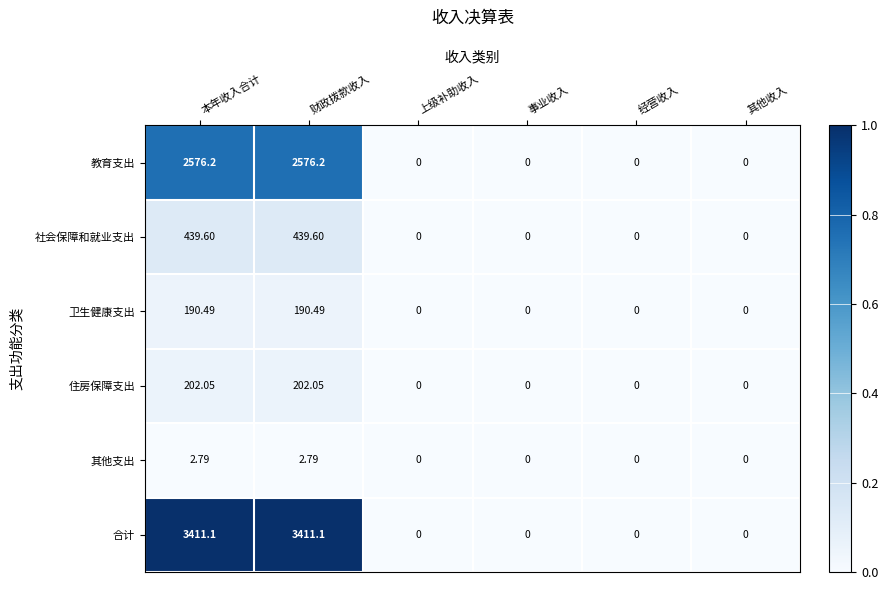

Which series has the largest total across all categories?

合计